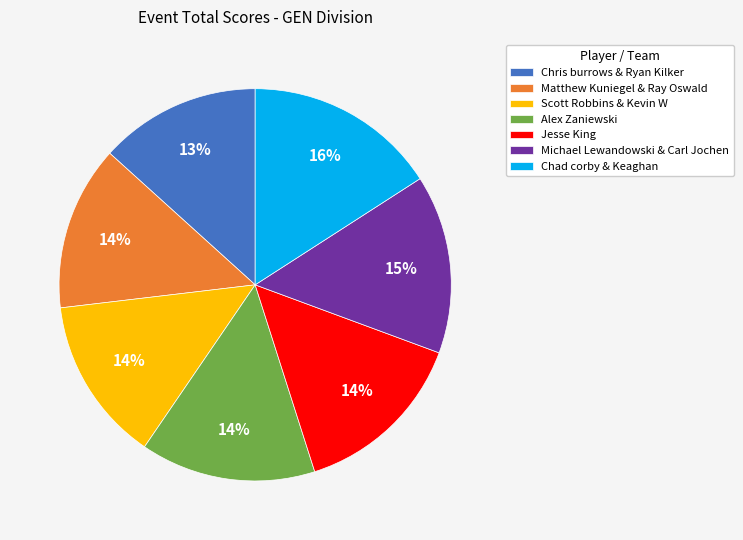

To the nearest percent, what portion does Michael Lewandowski & Carl Jochen represent?

15%